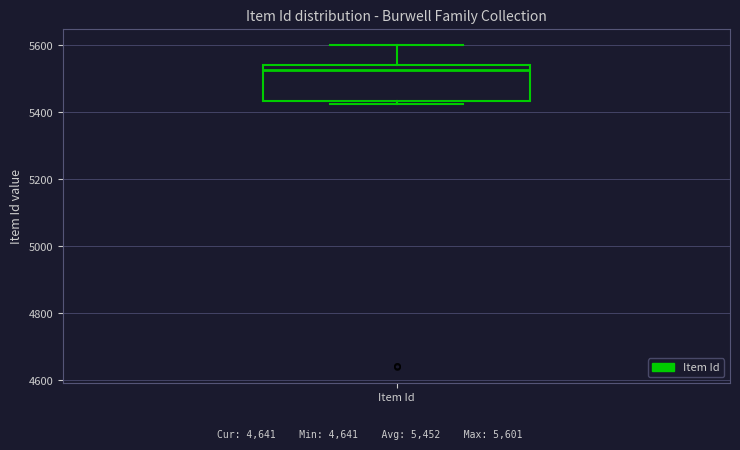

Read this box plot against the y-axis: the position of the median line, the range covered by the box, and the ends of both whiskers. The values are not printed on the chart, so give them approximately, as read against the axis.

median 5520, box 5440 to 5540, whiskers 5420 to 5600